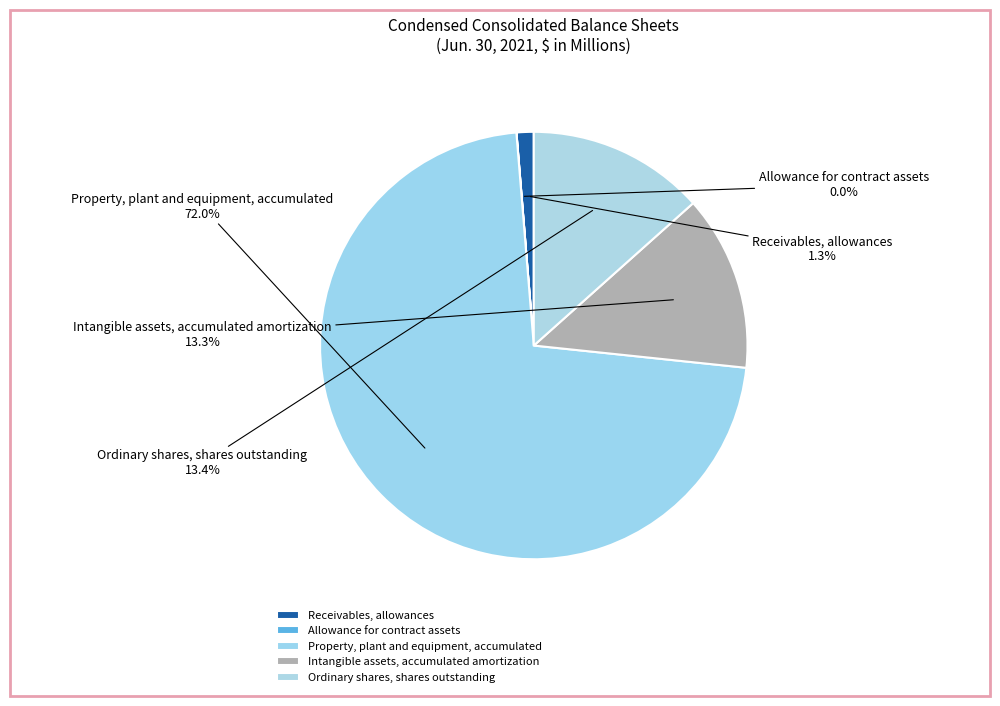

To the nearest percent, what percentage of the pie is Receivables, allowances?

1%